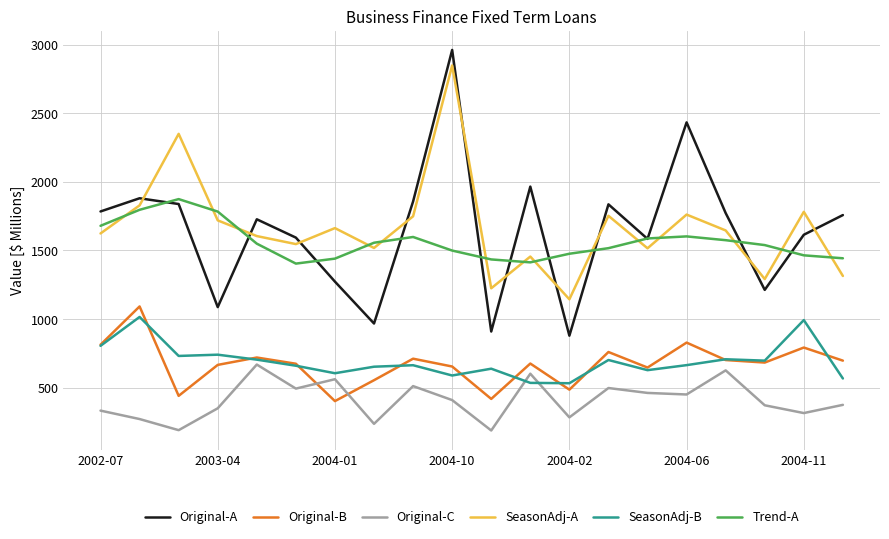

What is the lowest value of the Original-A series?

879.2